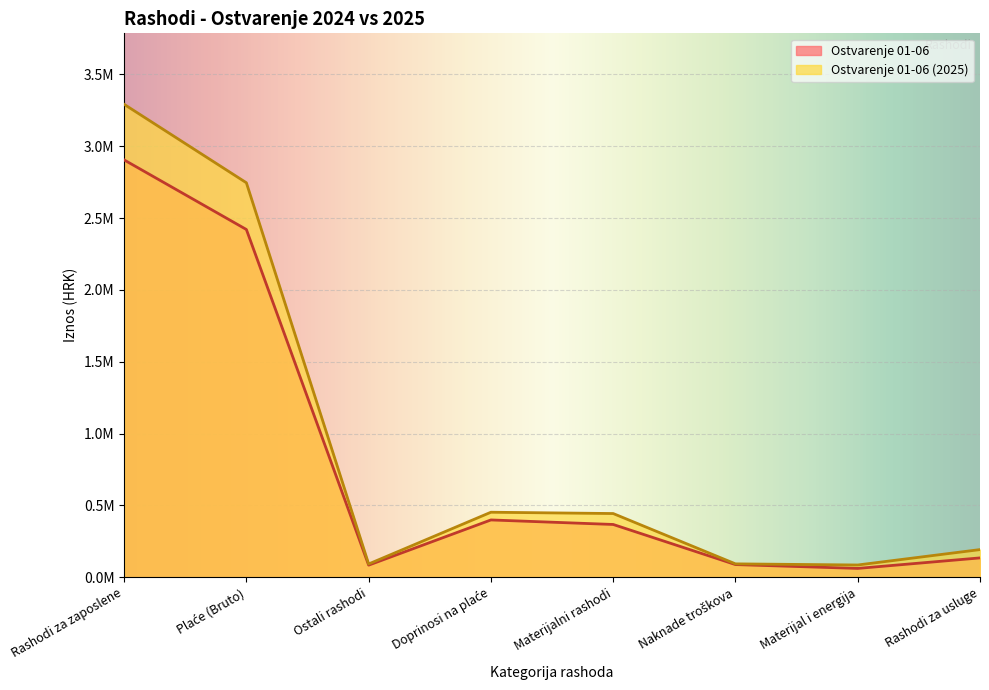

What is the highest value of the Ostvarenje 01-06 series?

2904922.1